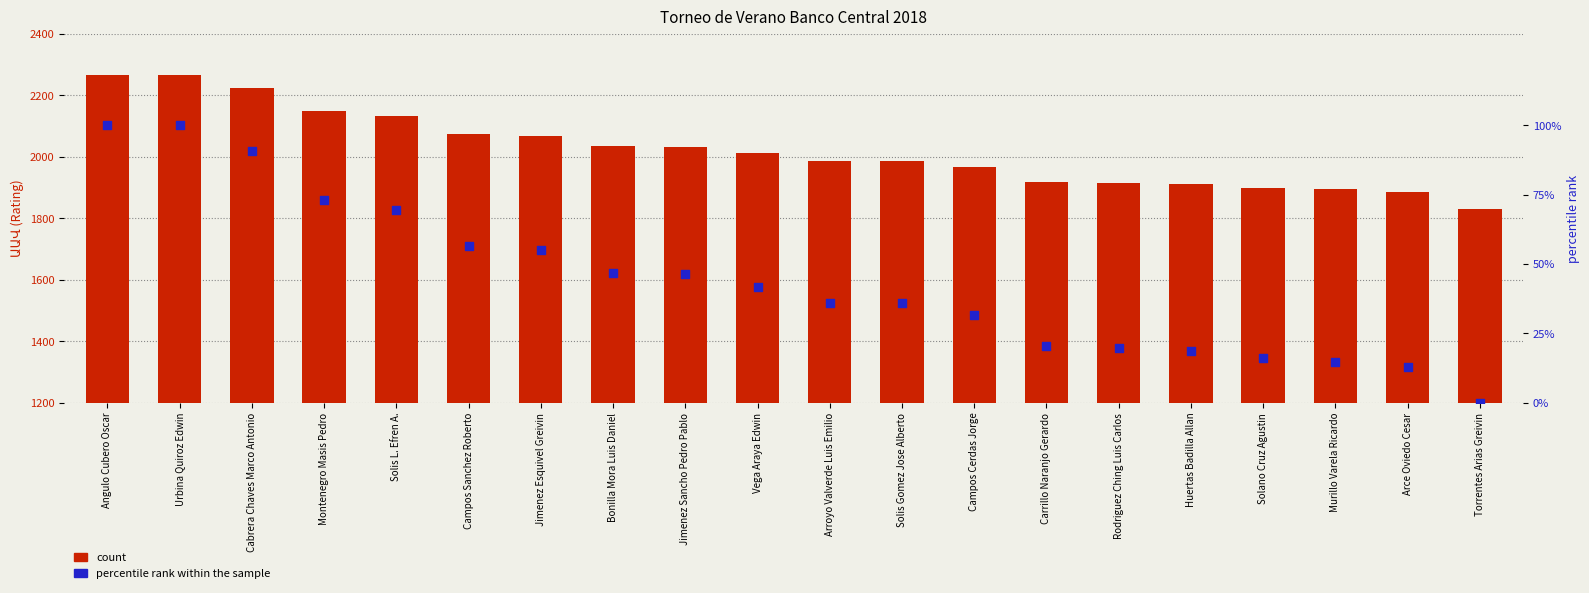

Which series has the largest total across all categories?

count